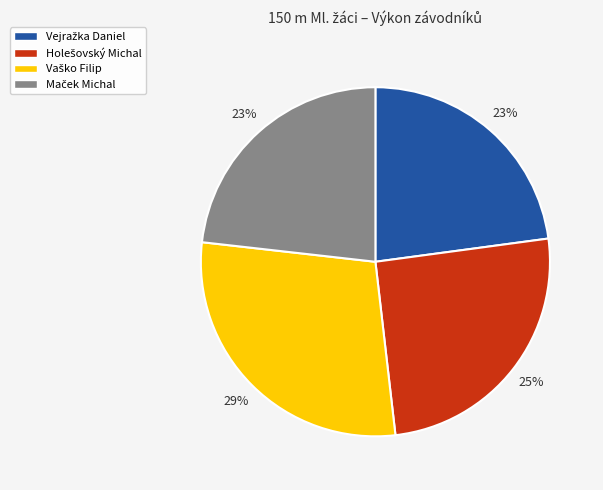

Does any single category account for the majority?

No